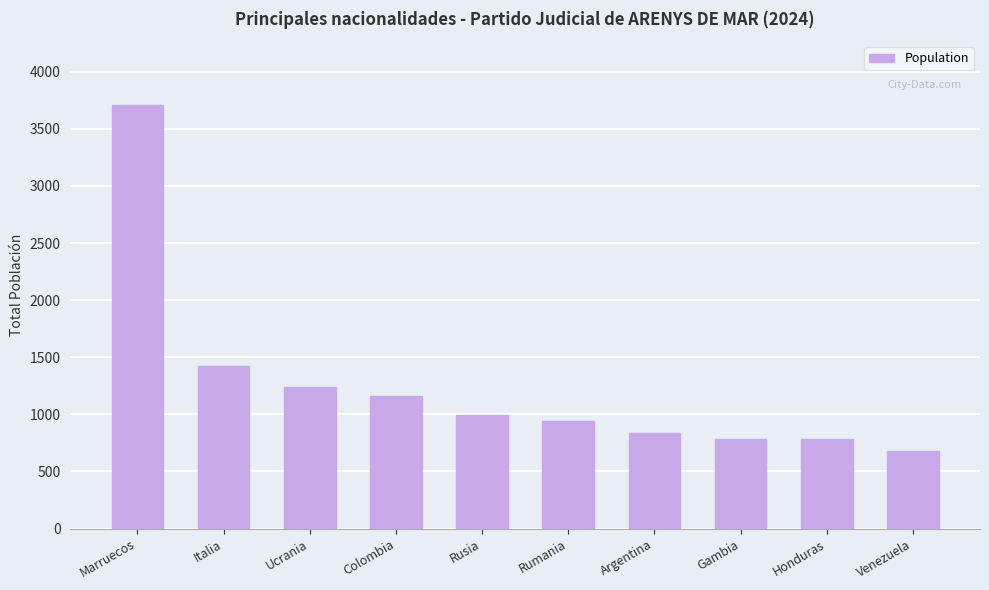

The chart shows a value of 990 at Rusia. True or false?

True